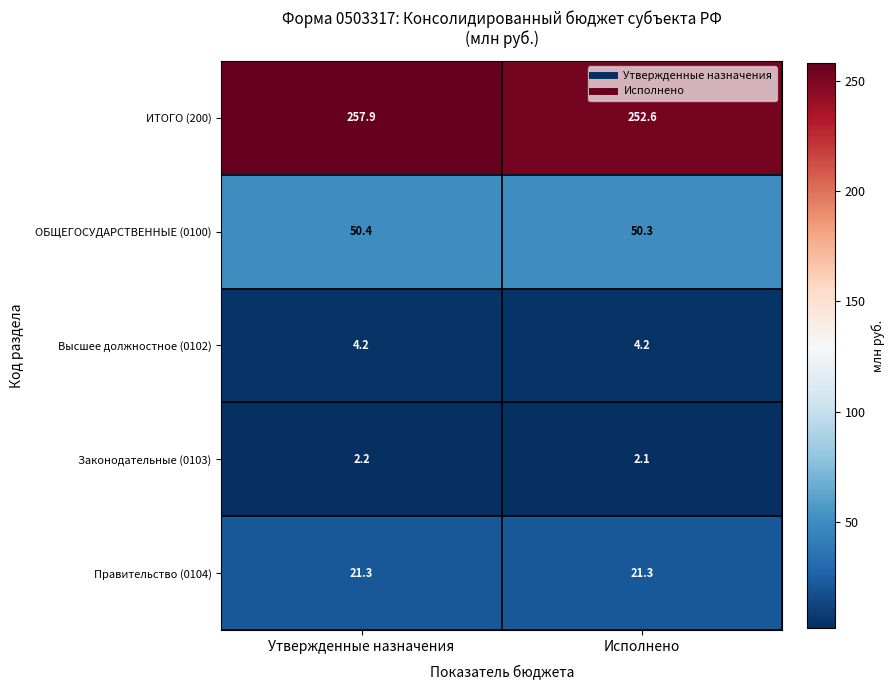

True or false: Правительство (0104) has a value of 6.7 at Утвержденные назначения.

False